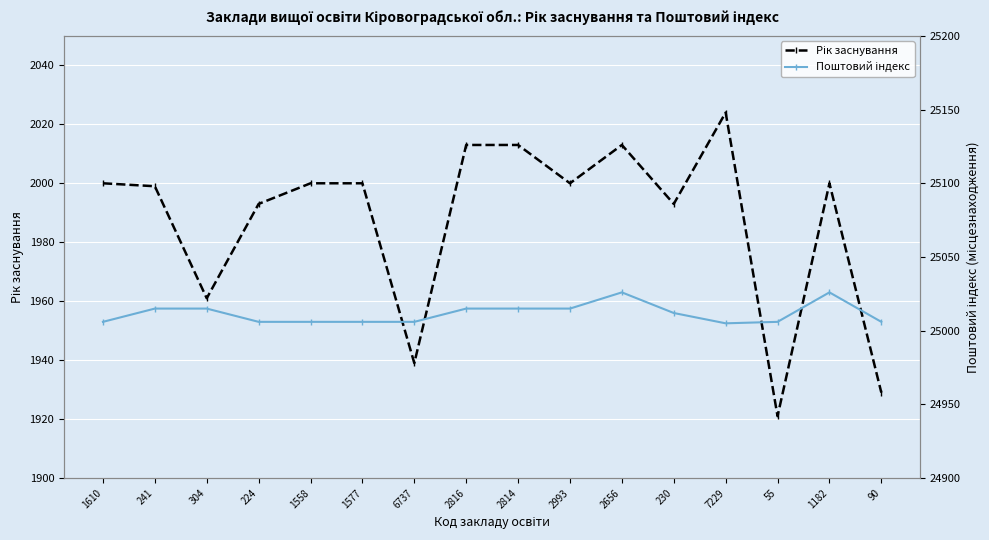

Where is the first local minimum for Поштовий індекс?

7229